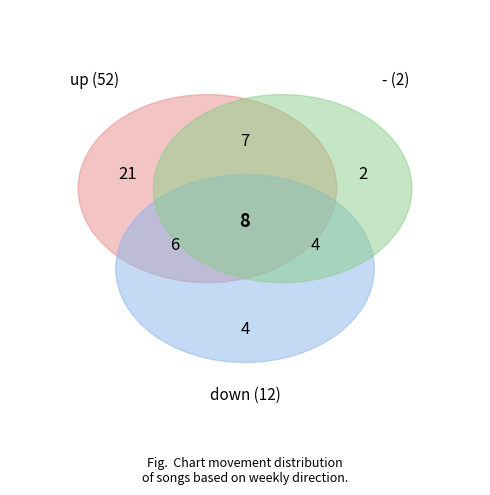

What is the smallest slice in the pie chart?

-